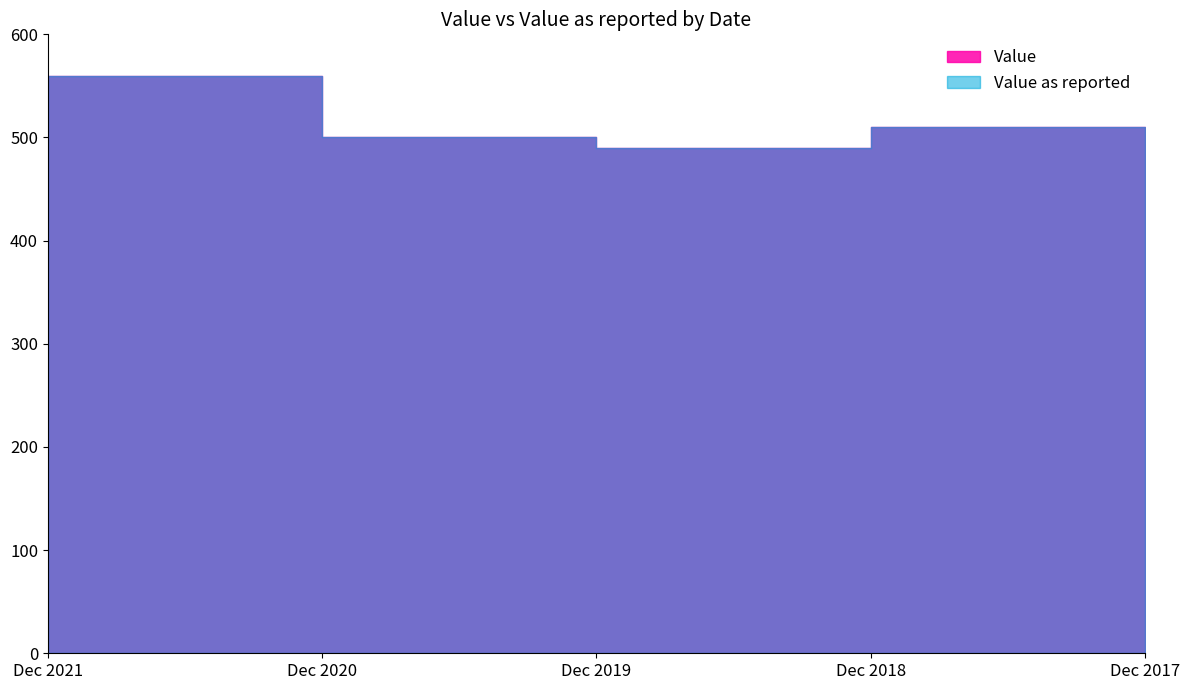

What is the maximum value for Value as reported?

560